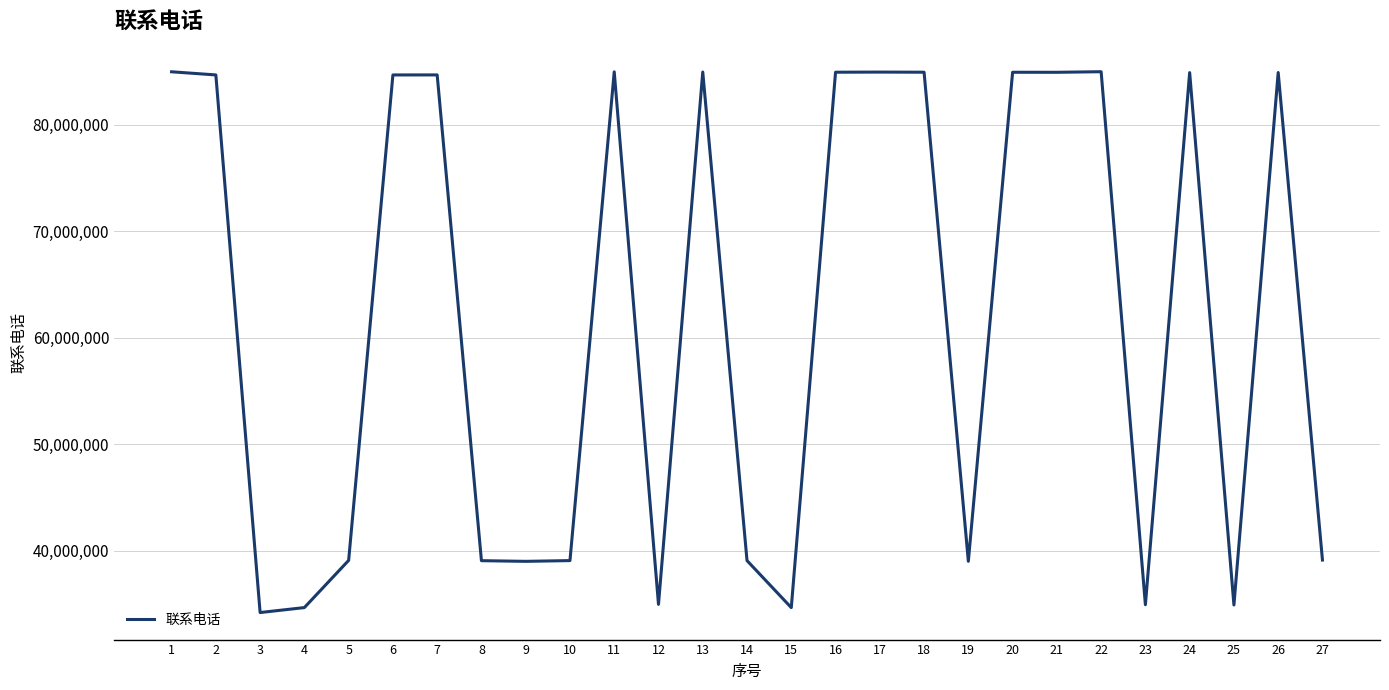

At which label does the data first exceed 84686968?

1